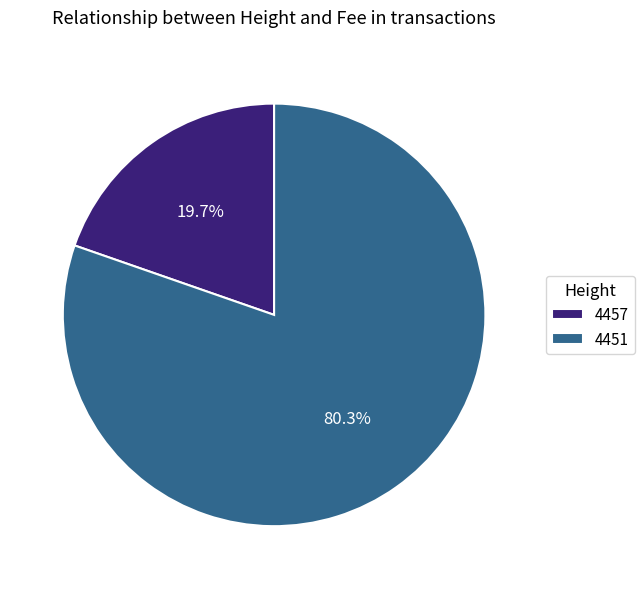

Count the number of slices in the pie.

2